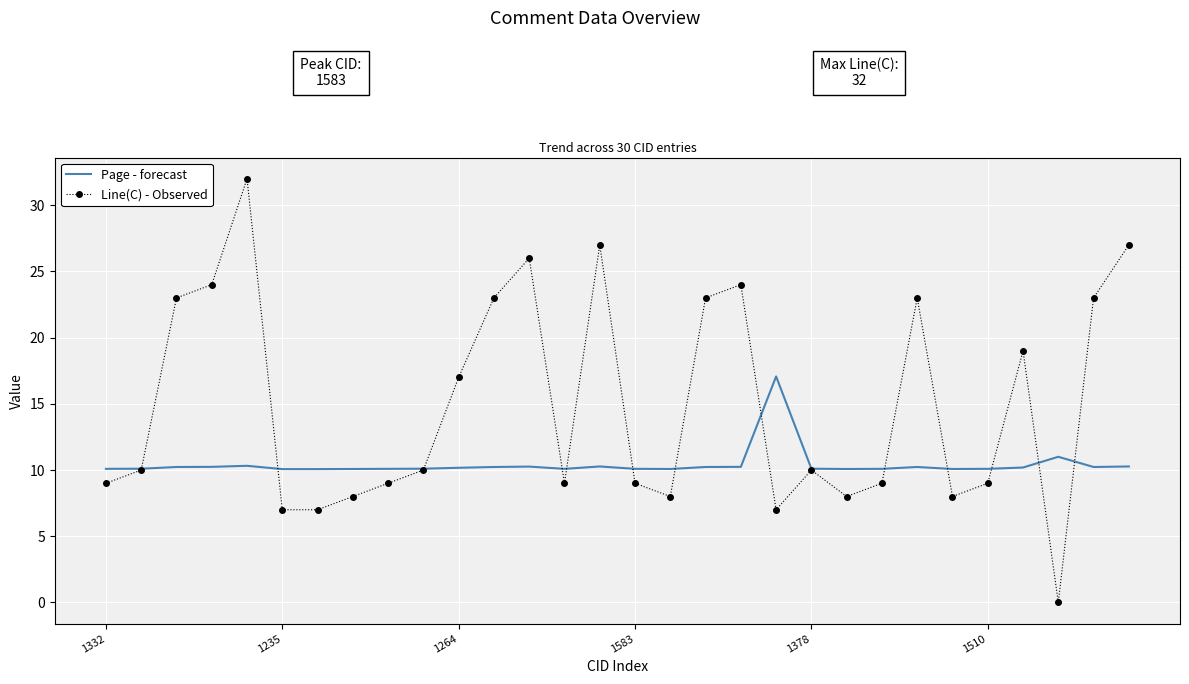

Which series has the largest total across all categories?

Line(C) - Observed